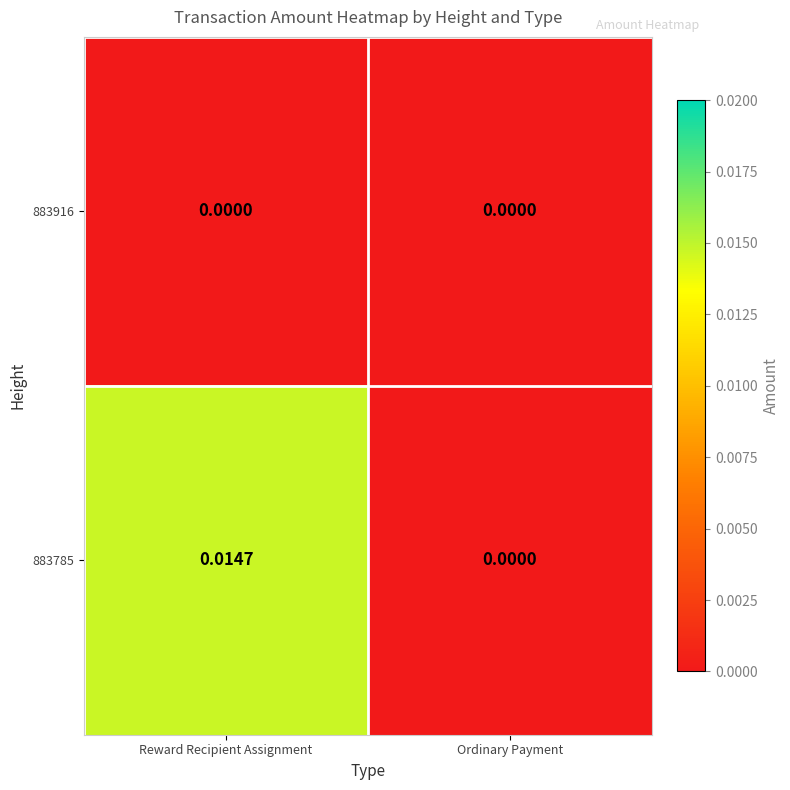

Rank the series by their average value, from highest to lowest.

883785, 883916